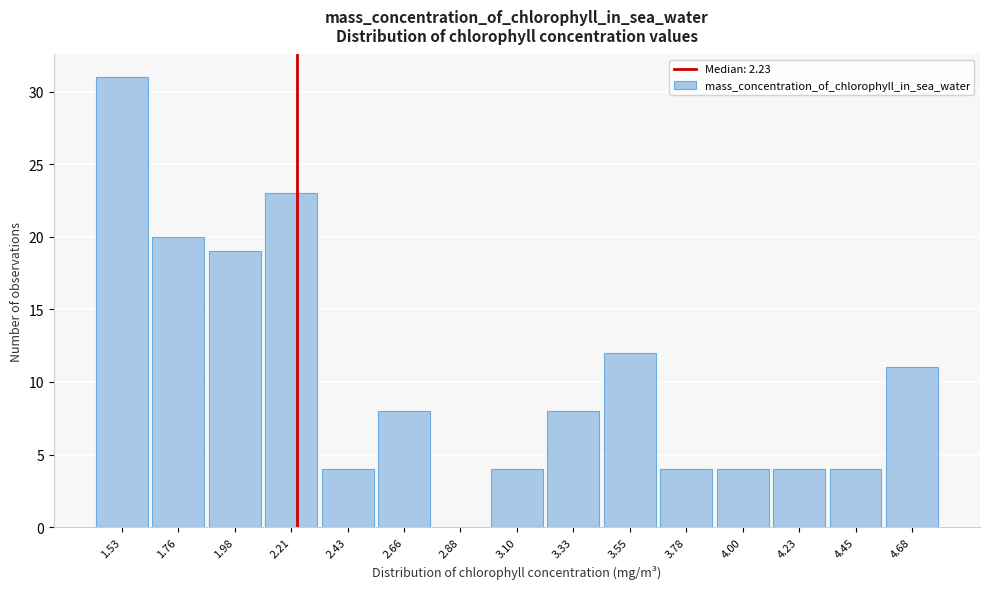

Reading left to right, list every bar in this chart as the range it spans on the x-axis followed by its height. Neither the bar edges nor the heights are printed on the chart, so give them approximately, as read against the axes.

1.40 to 1.65: 31
1.65 to 1.85: 20
1.85 to 2.10: 19
2.10 to 2.30: 23
2.30 to 2.55: 4
2.55 to 2.75: 8
2.75 to 3.00: 0
3.00 to 3.20: 4
3.20 to 3.45: 8
3.45 to 3.65: 12
3.65 to 3.90: 4
3.90 to 4.10: 4
4.10 to 4.35: 4
4.35 to 4.55: 4
4.55 to 4.80: 11